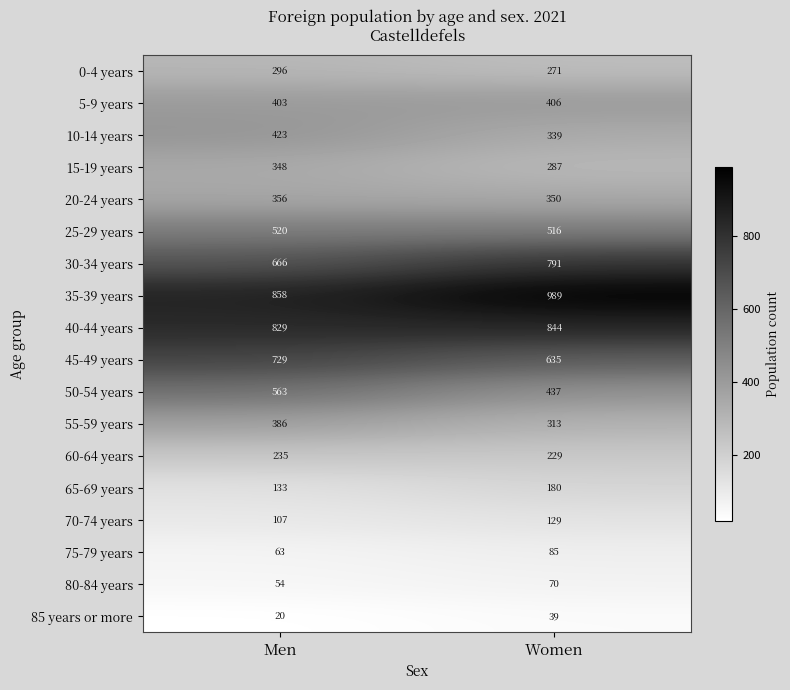

Where is 30-34 years nearest to the value 728?

Men